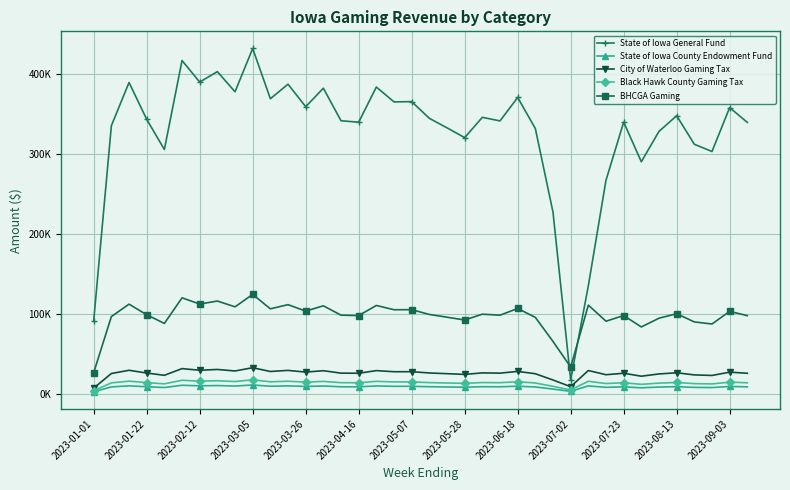

What are all the series names shown in the legend?

State of Iowa General Fund, State of Iowa County Endowment Fund, City of Waterloo Gaming Tax, Black Hawk County Gaming Tax, BHCGA Gaming